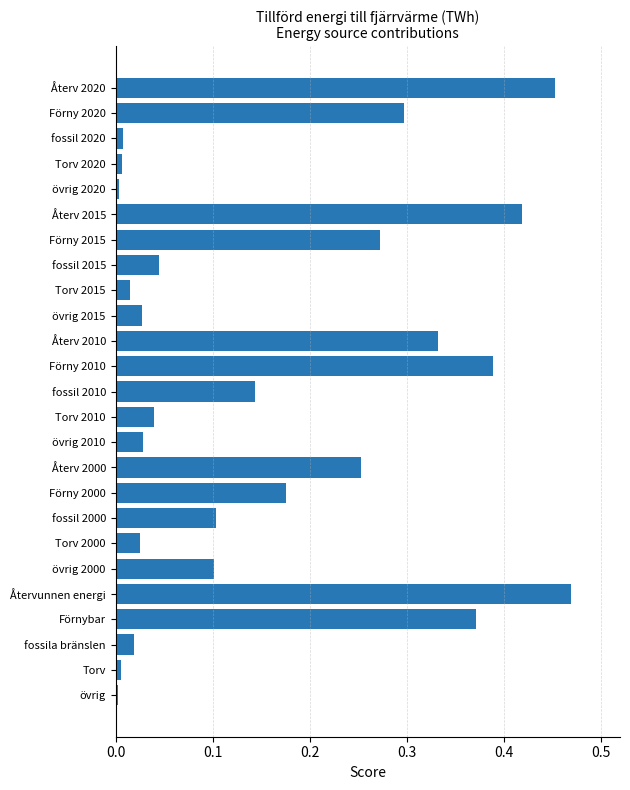

Which category has the highest value across all series?

Återvunnen energi